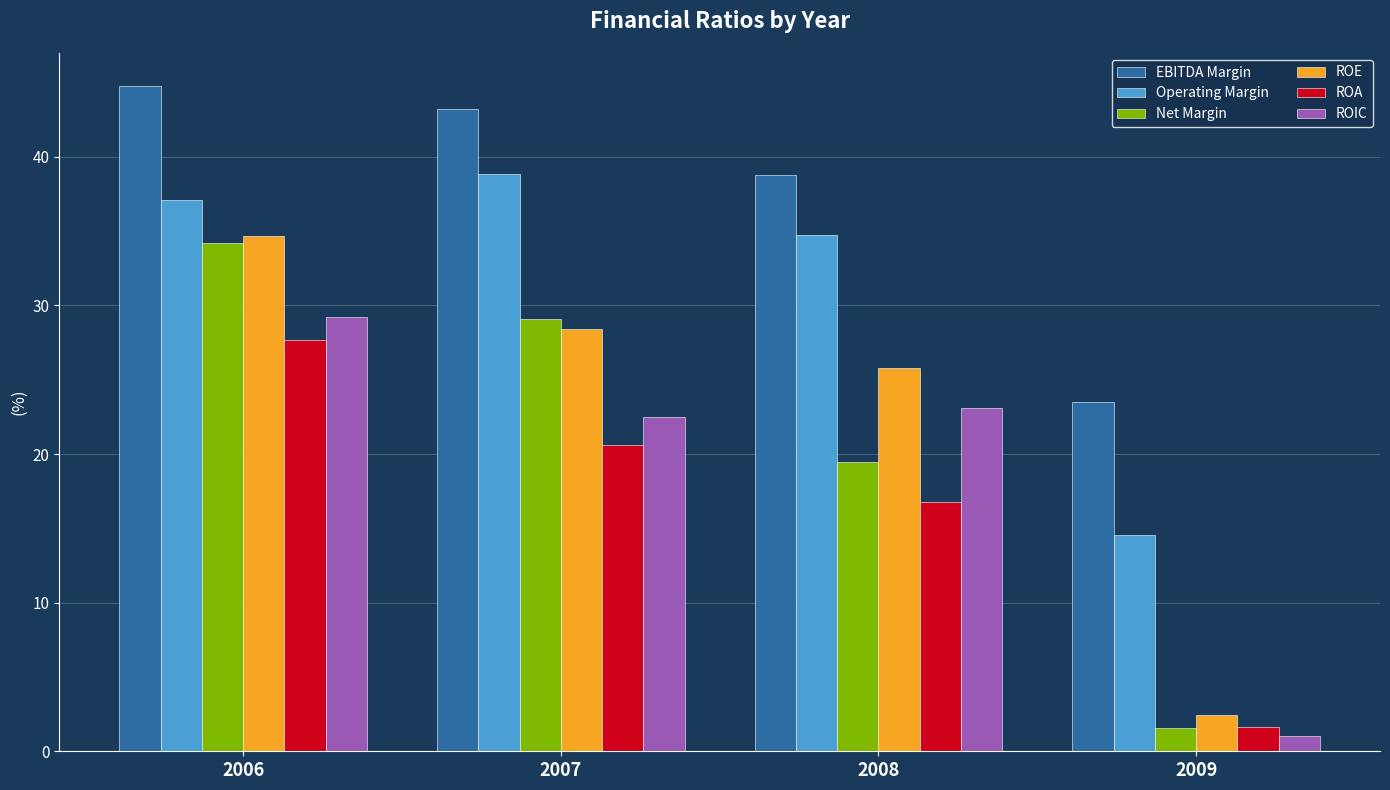

What is the average value of the Net Margin series?

21.1